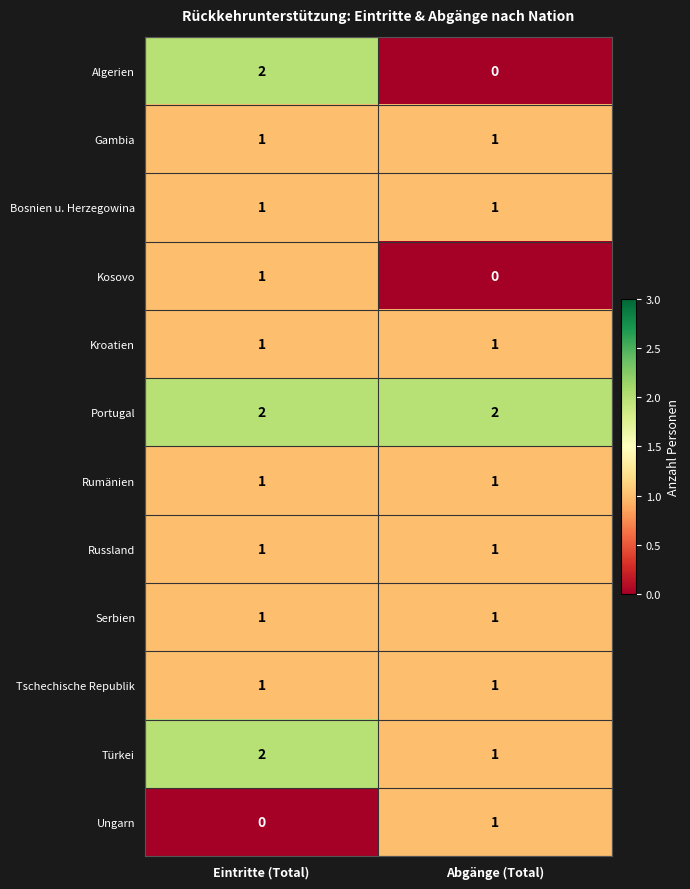

The value of Kosovo at Abgänge (Total) is 0. True or false?

True